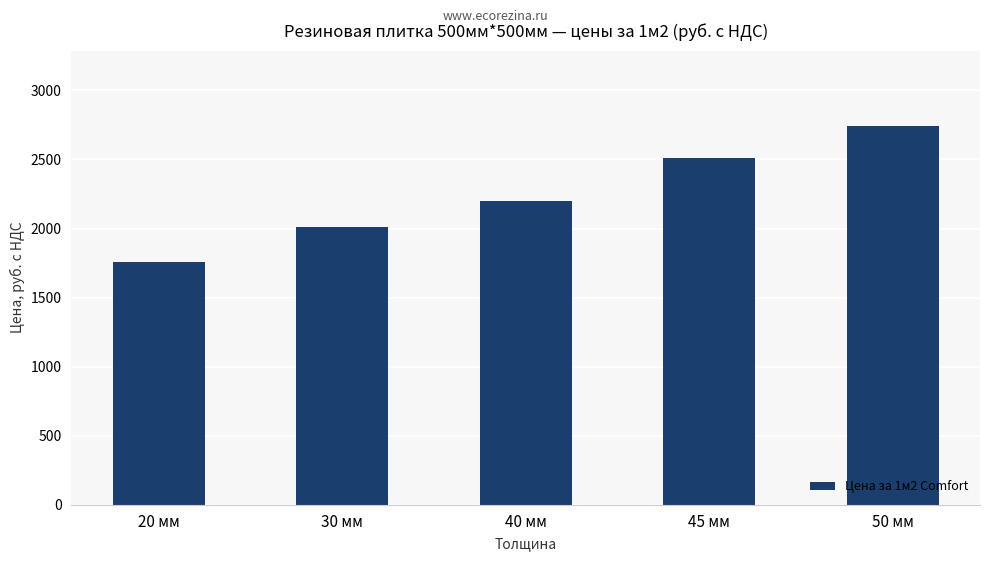

What is the sum of the values at 50 мм and 45 мм?

5250